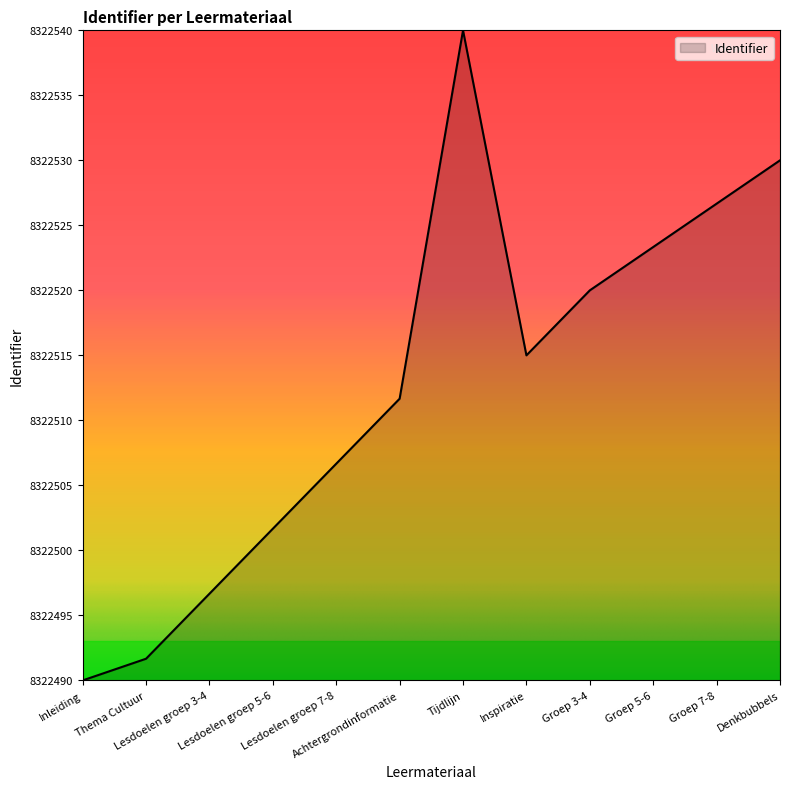

How many categories are shown in the chart?

12